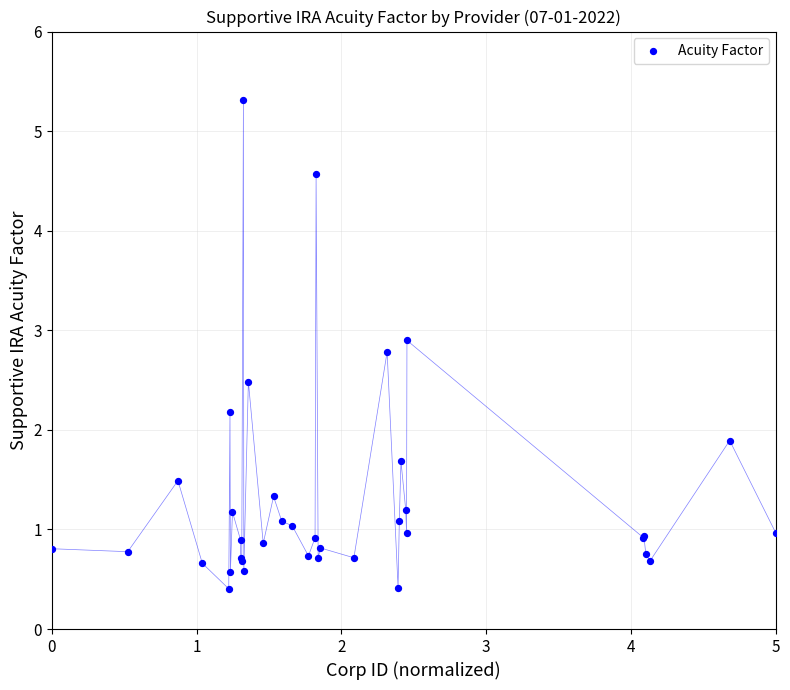

What Y value in the scatter plot is closest to 2?

1.9